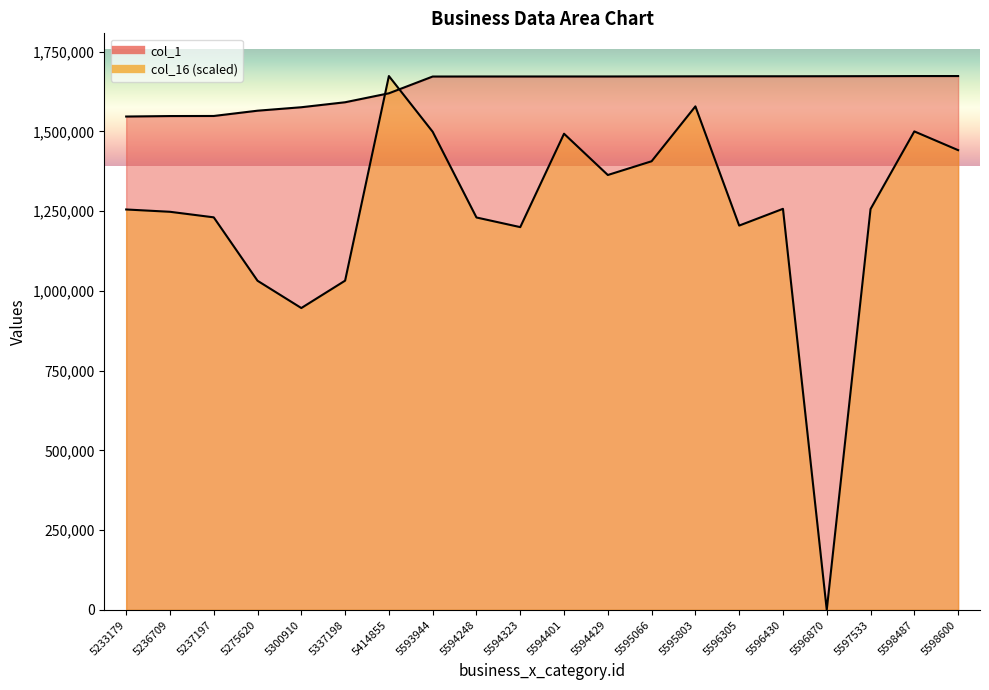

Which category has the lowest value in the col_16 series?

5596870